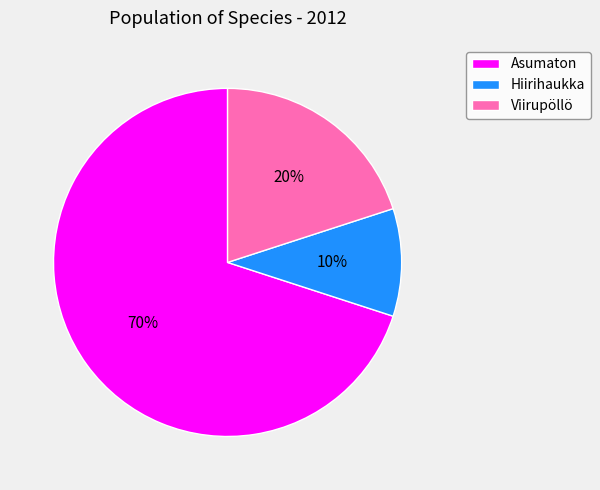

Count the number of slices in the pie.

3